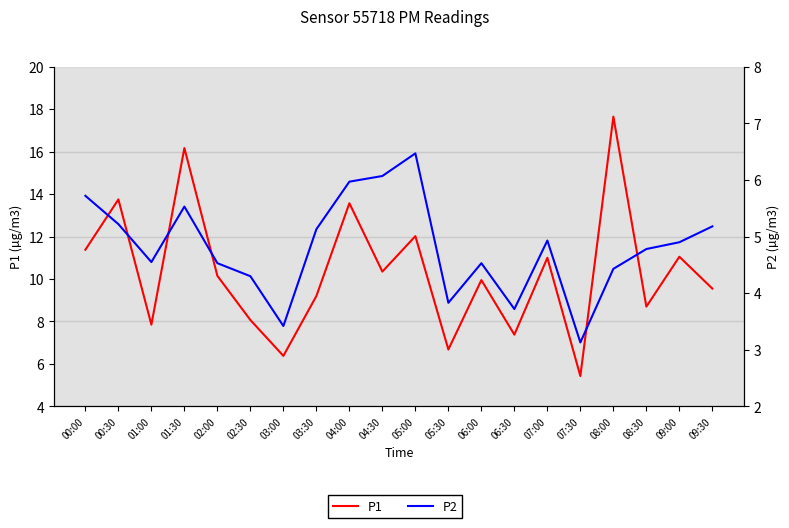

What are all the series names shown in the legend?

P1, P2